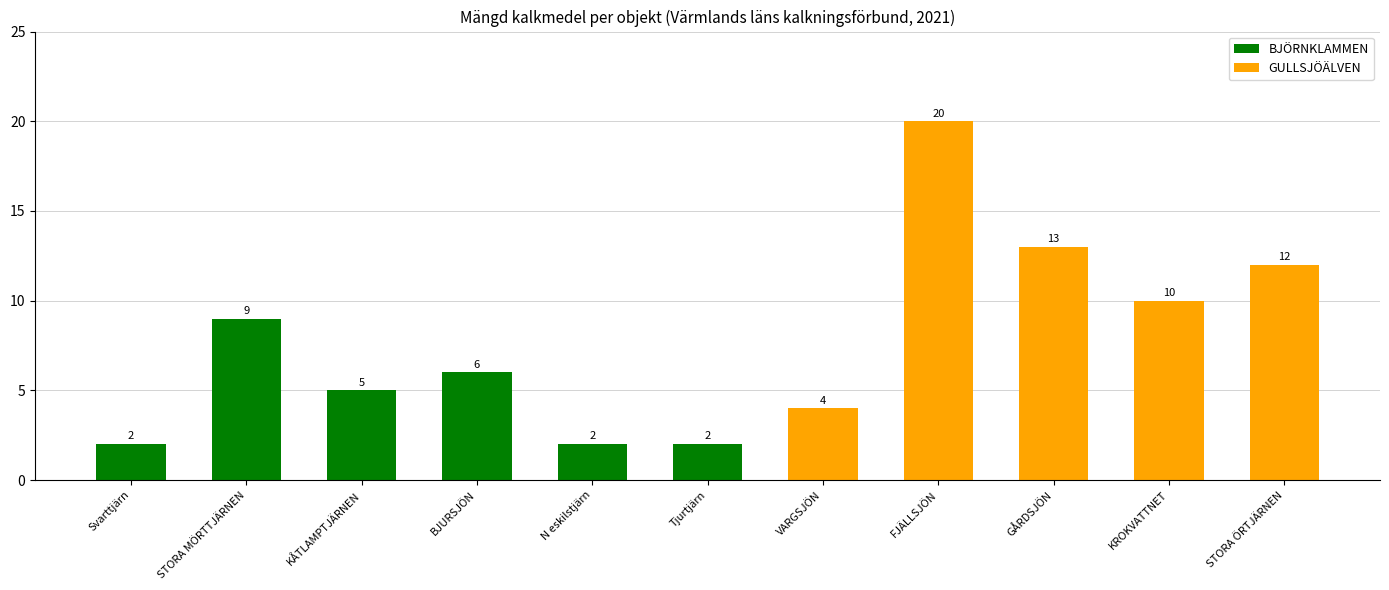

Rank the categories by value from lowest to highest.

Svarttjärn, N eskilstjärn, Tjurtjärn, VARGSJÖN, KÅTLAMPTJÄRNEN, BJURSJÖN, STORA MÖRTTJÄRNEN, KROKVATTNET, STORA ÖRTJÄRNEN, GÅRDSJÖN, FJÄLLSJÖN